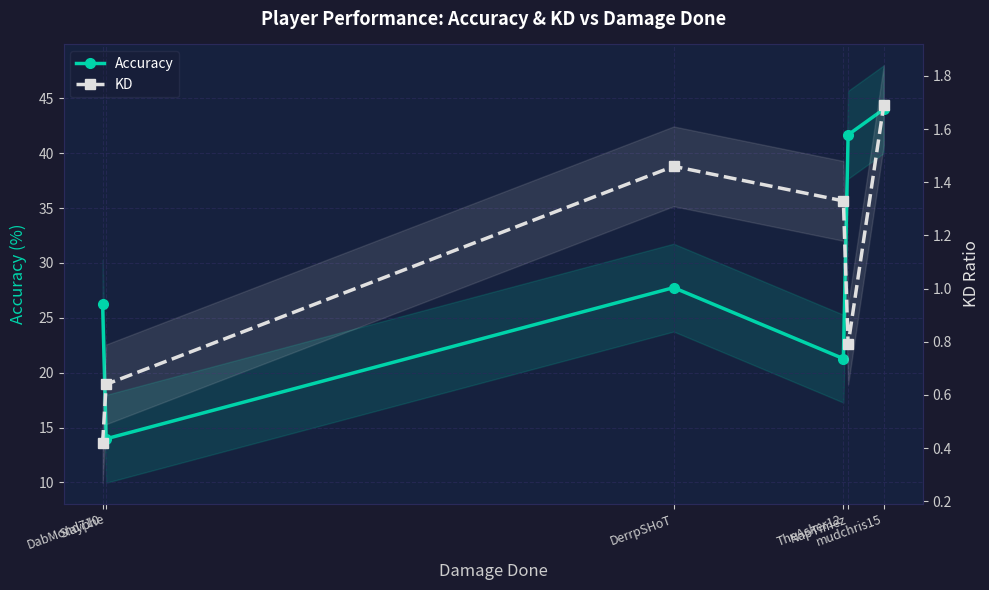

What is the spread (max minus min) of values at TheAsker12?

20.0